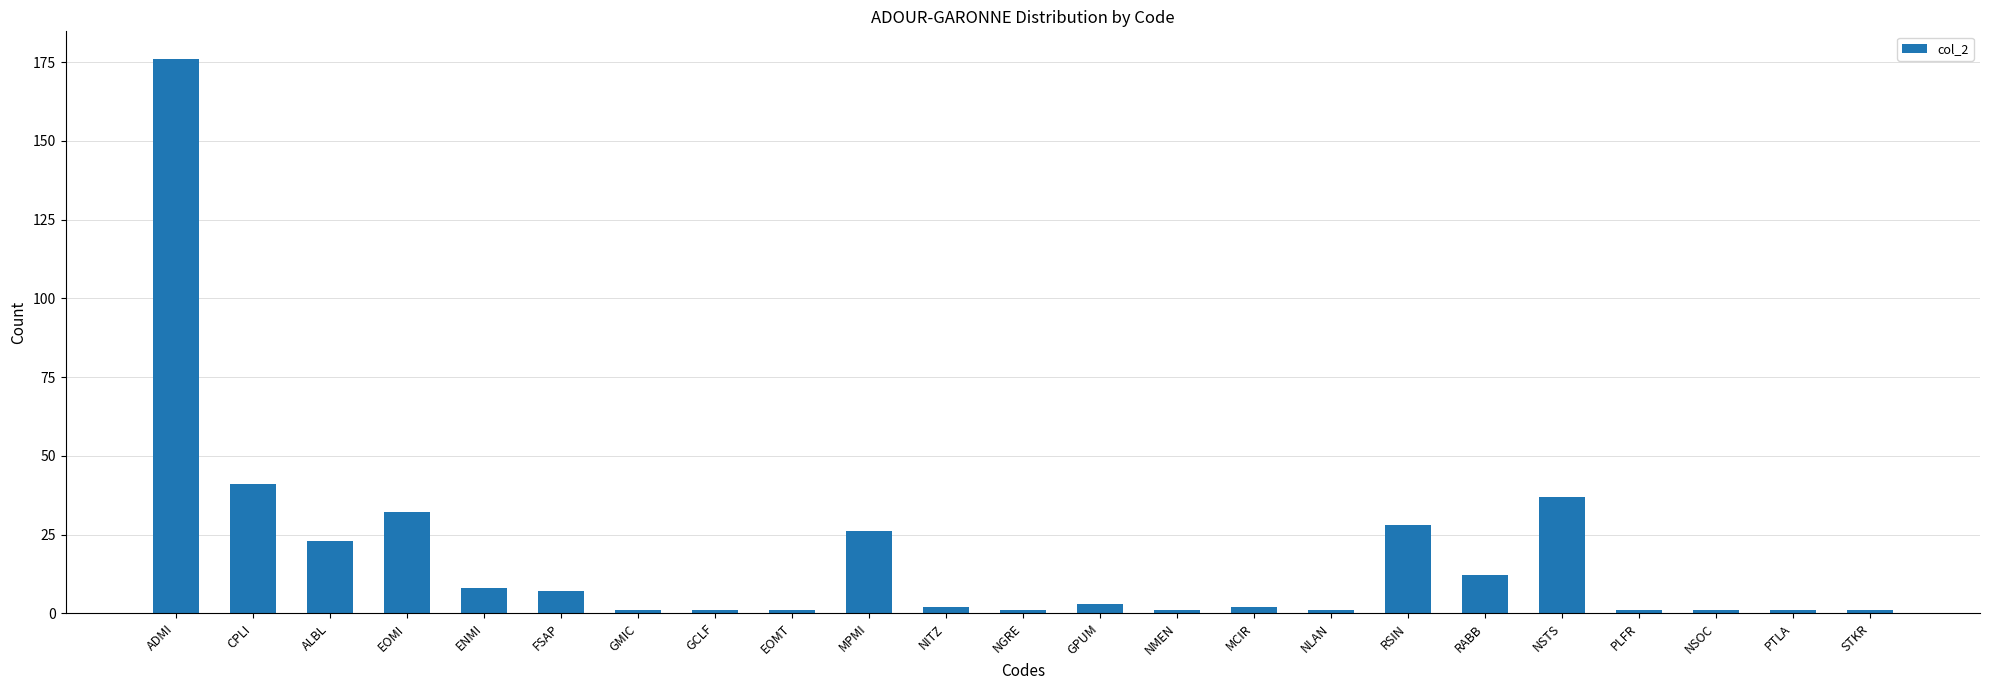

What is the label of the 15th bar from the right?

EOMT